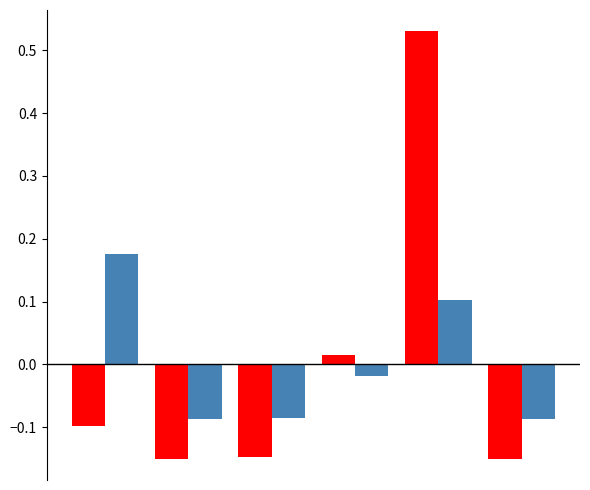

Reading right to left, list all the values displayed in this chart.

Revenue: -0.1	0.5	0.0	-0.1	-0.1	-0.1
Collection: -0.1	0.1	-0.0	-0.1	-0.1	0.2